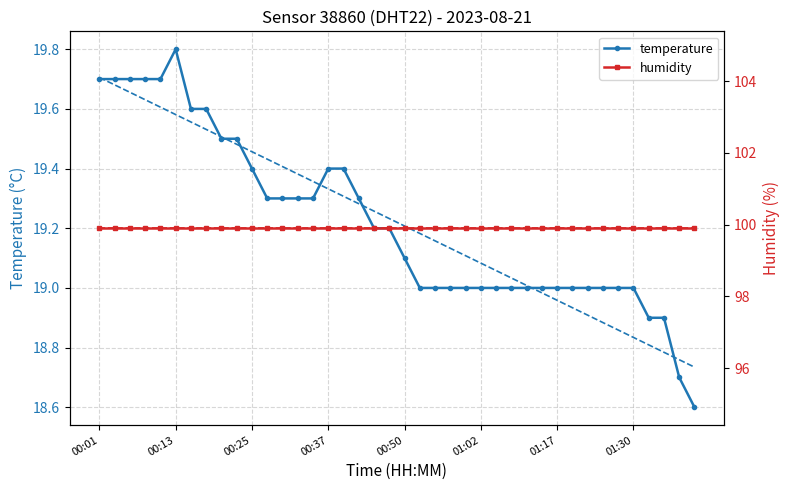

How many lines are shown in the chart?

4